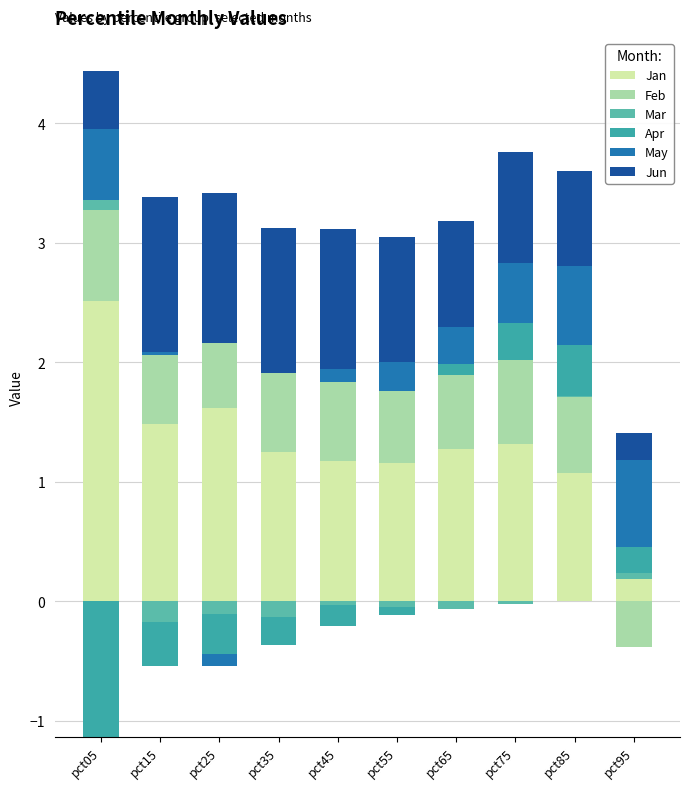

What is the value of the Mar bar at the 1st from the left?

0.1